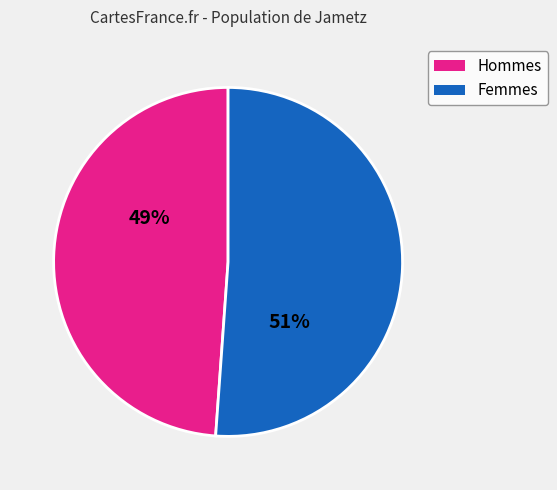

Which category accounts for the majority?

Femmes